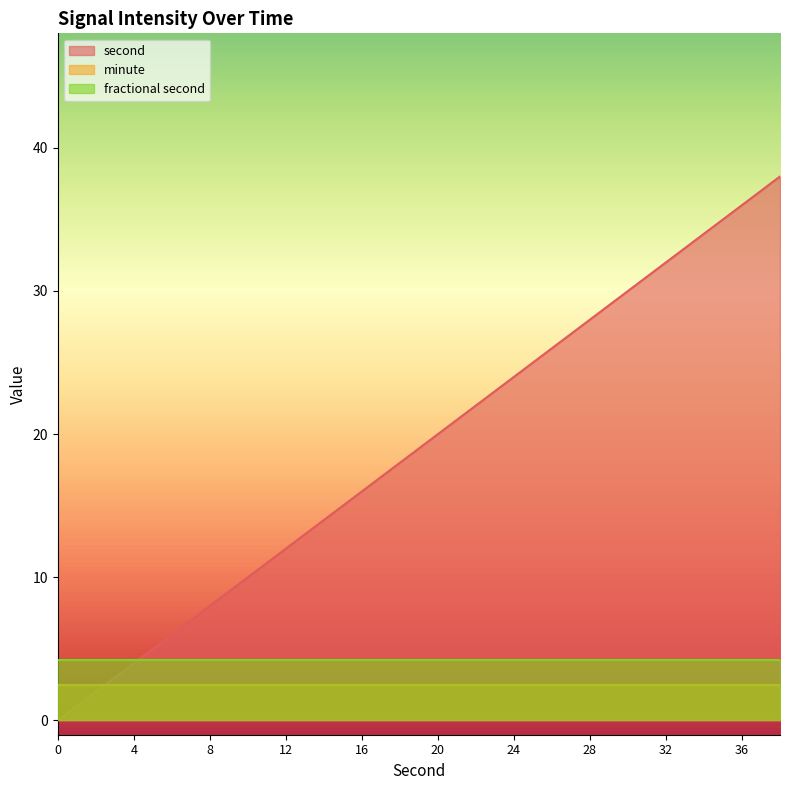

True or false: second and minute intersect in this chart.

True